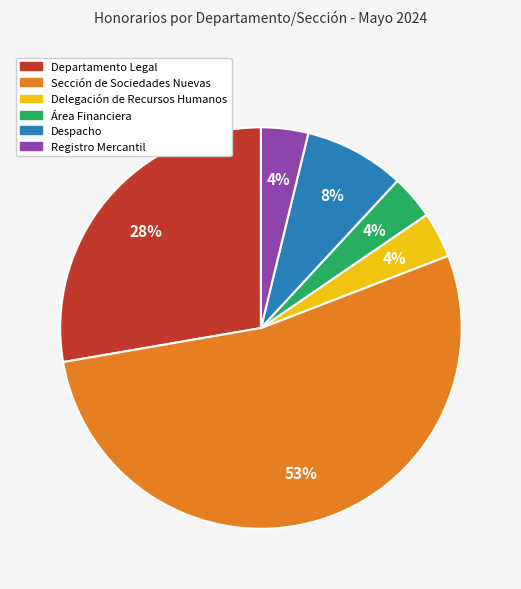

Which has a higher value, Departamento Legal or Registro Mercantil?

Departamento Legal